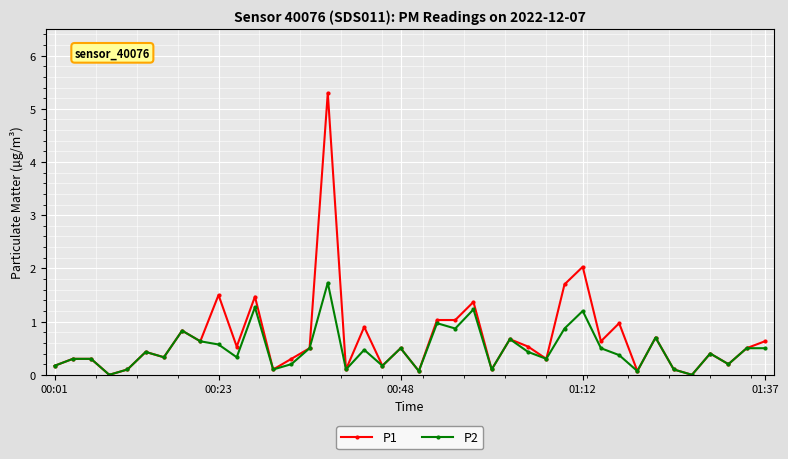

True or false: P2 has more than 1 interior local peaks.

True